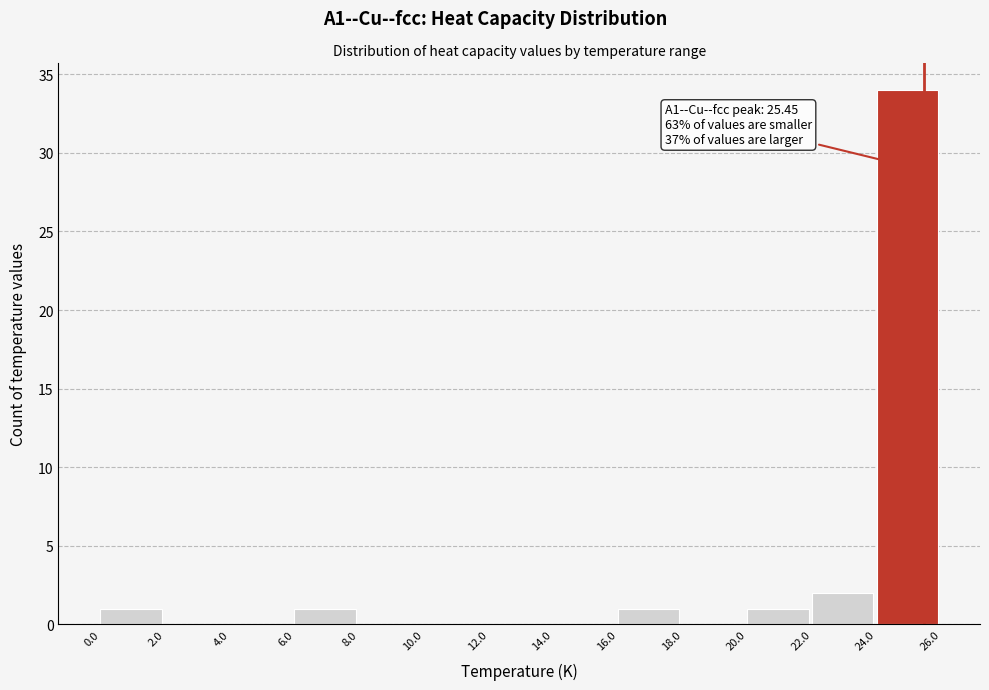

Over which range of the x-axis is the bar tallest?

24.0 to 26.0